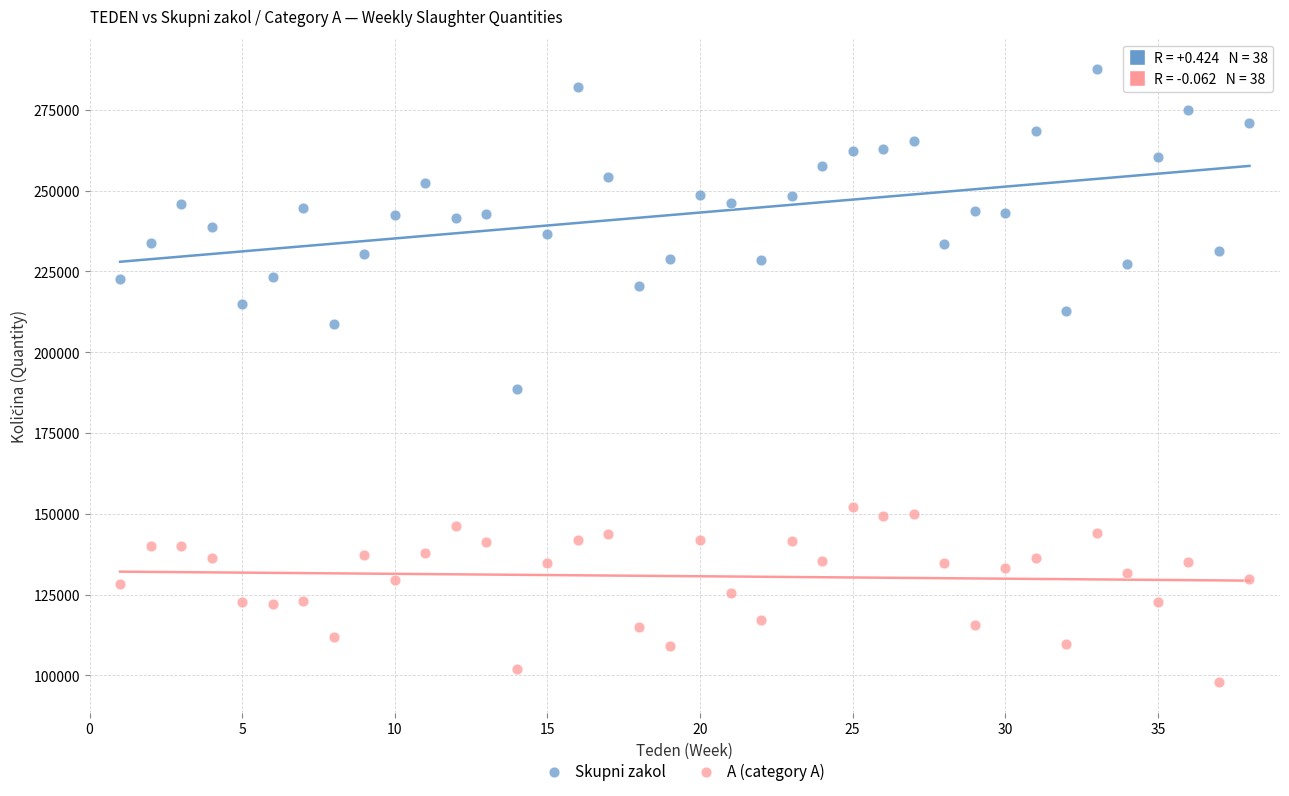

Across all series, what Y value is closest to 192717?

188651